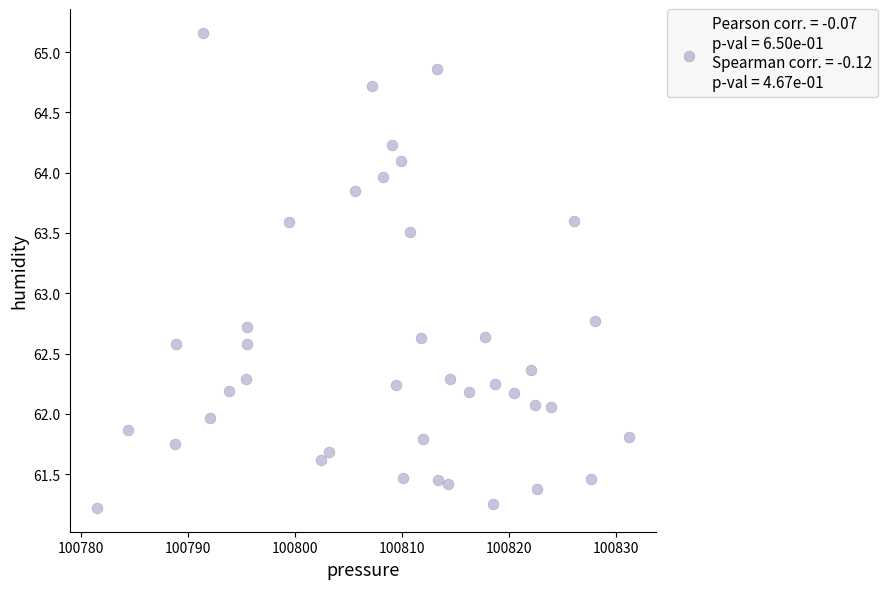

What Y value in the scatter plot is closest to 63?

62.8